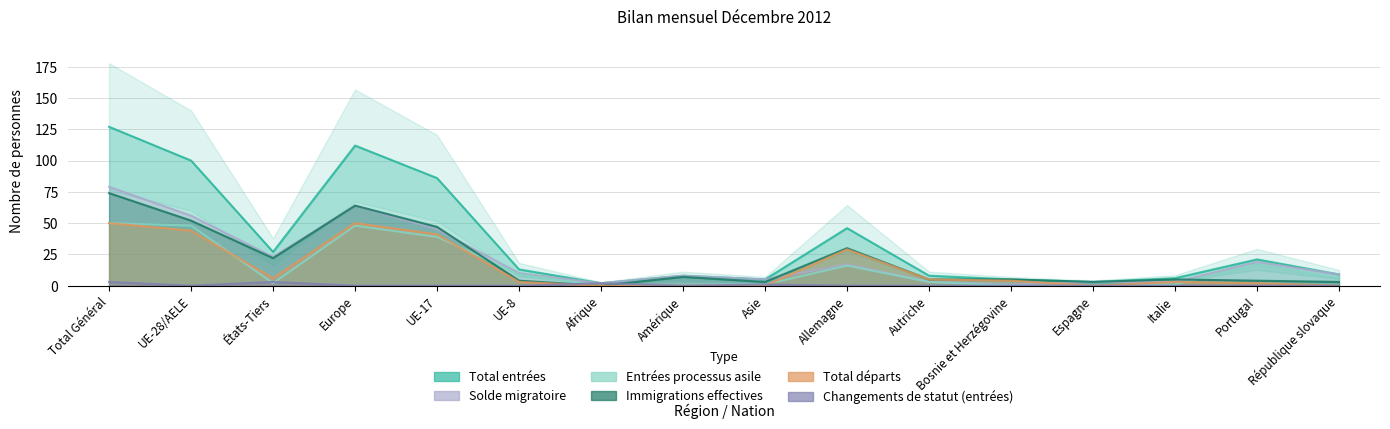

Between which two adjacent categories do Entrées processus asile and Changements de statut (entrées) first intersect?

UE-28/AELE and États-Tiers